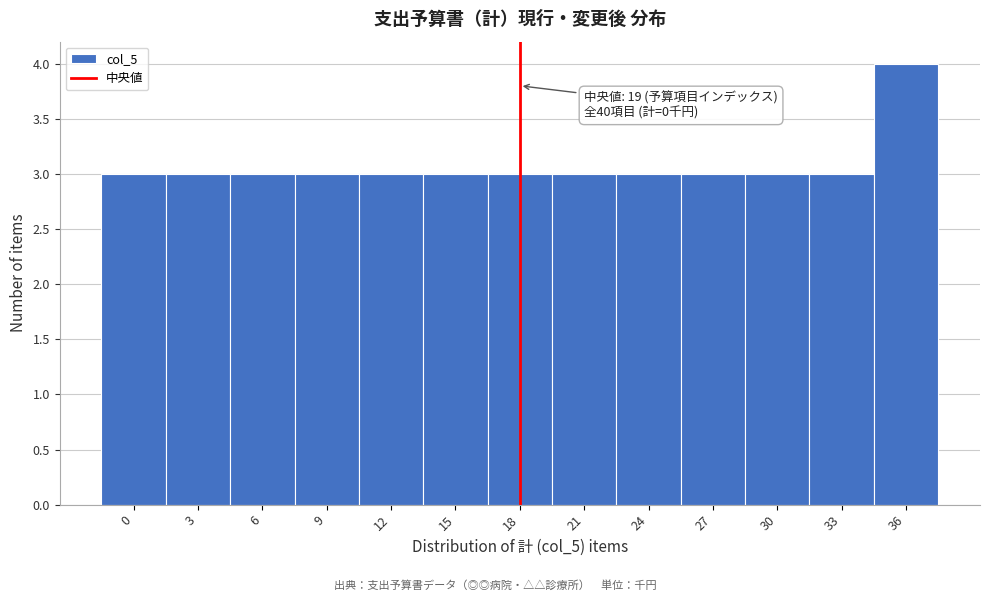

Reading left to right, transcribe all the data shown in this chart.

0=3	3=3	6=3	9=3	12=3	15=3	18=3	21=3	24=3	27=3	30=3	33=3	36=4